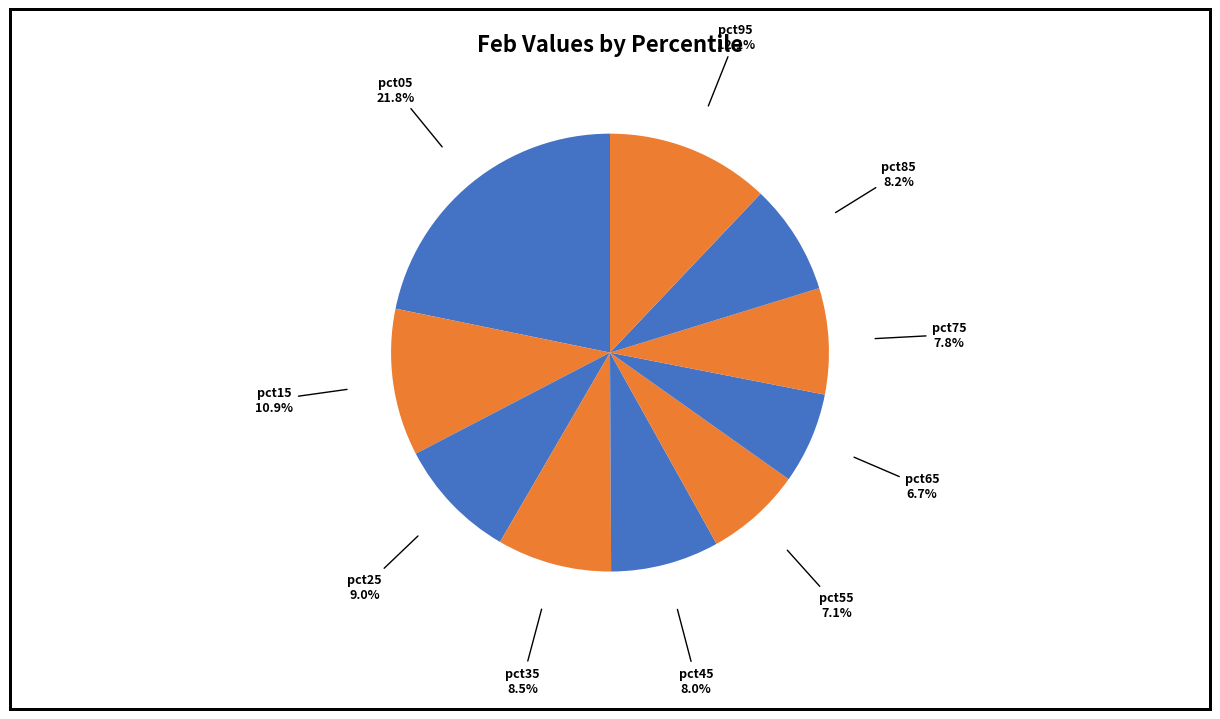

Which category has the smallest portion of the pie?

pct65